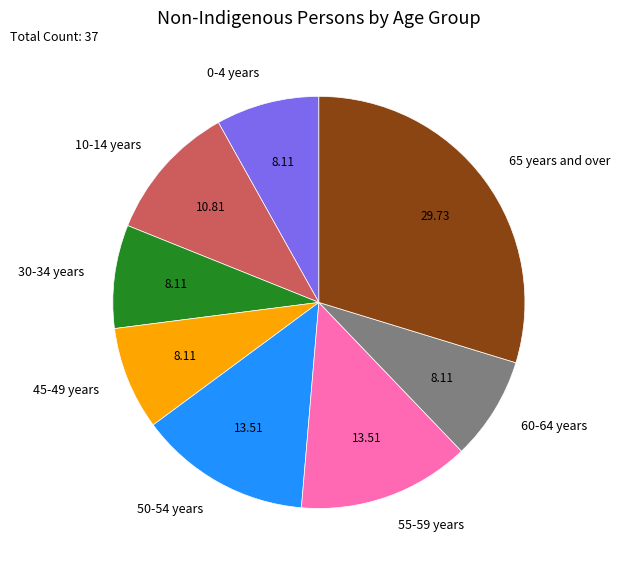

Is 0-4 years the majority of the pie?

No